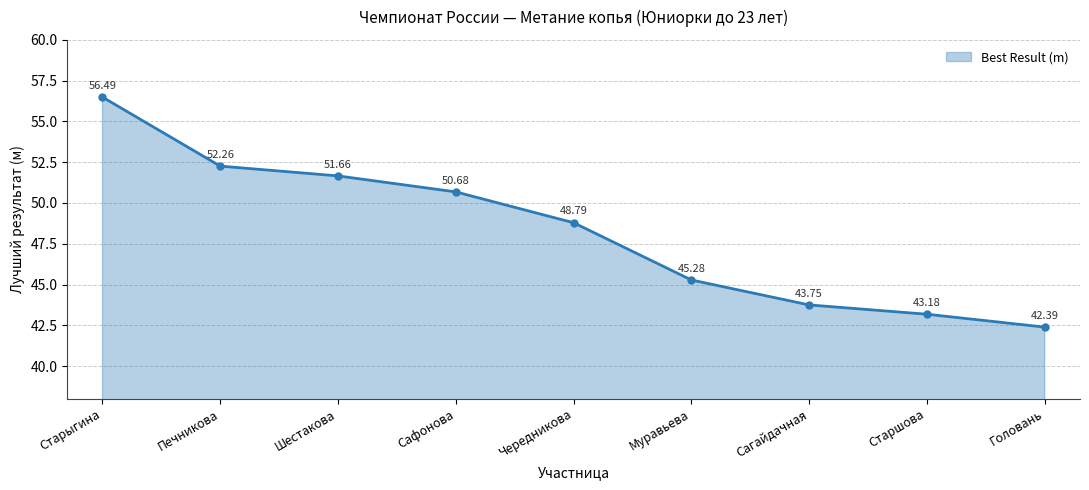

What is the average value?

48.3